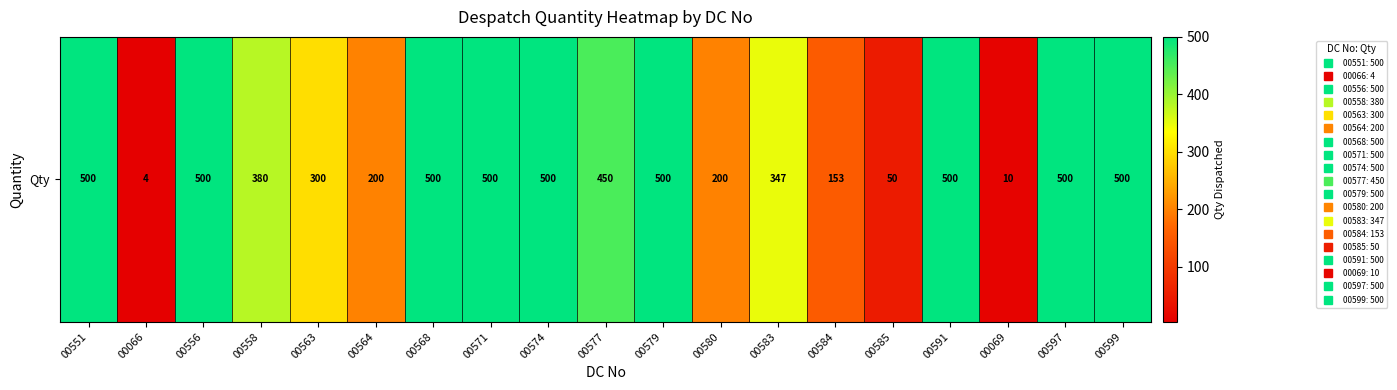

True or false: the data shows 500 at 00568.

True